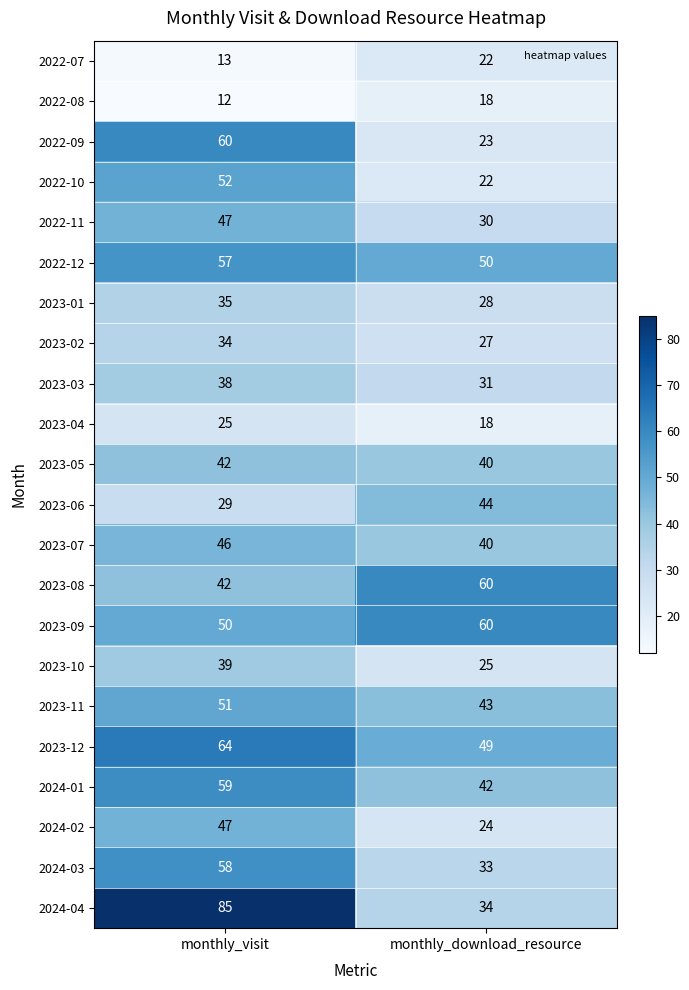

Which series changed the most between monthly_visit and monthly_download_resource?

2024-04